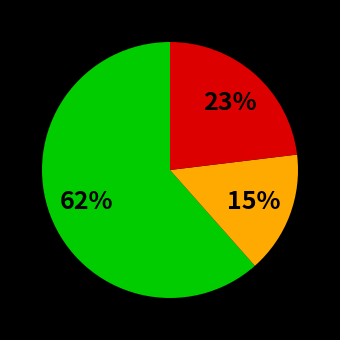

Does any single category account for the majority?

Yes